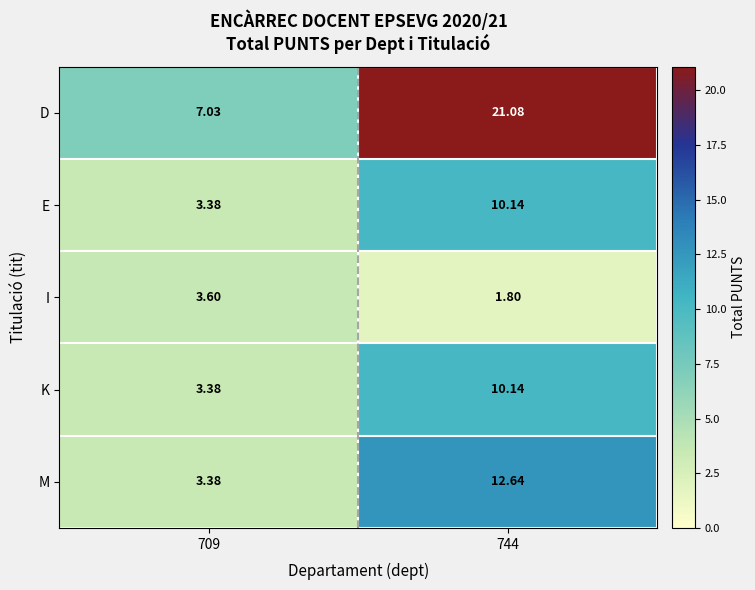

Which series changed the most between 709 and 744?

D